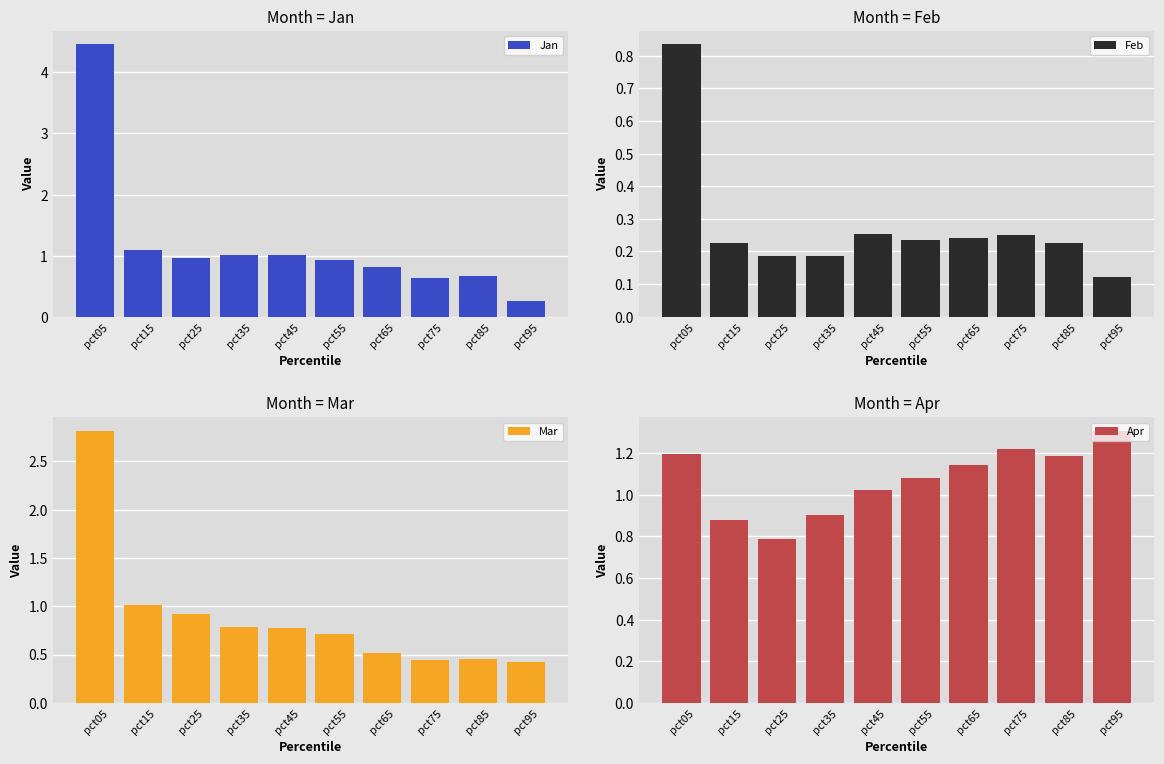

What is the maximum value for Jan?

4.5